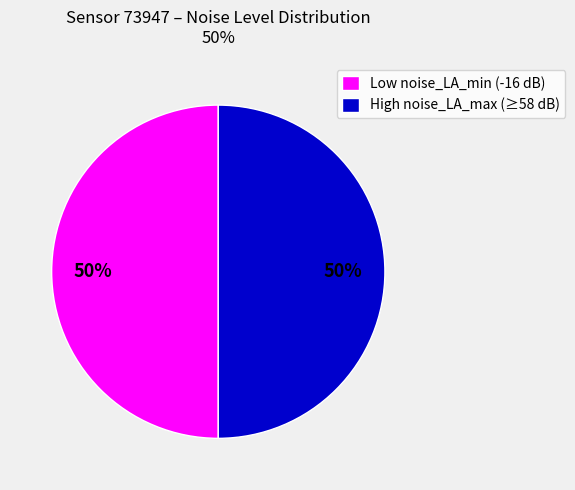

To the nearest percent, what is the average slice percentage?

50%